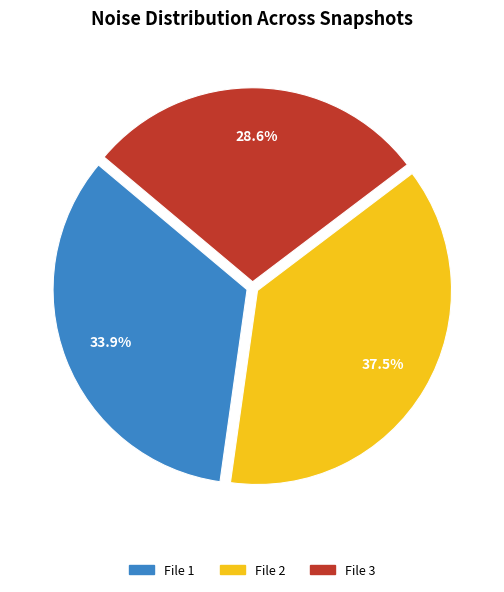

Is there a majority slice in this chart?

No